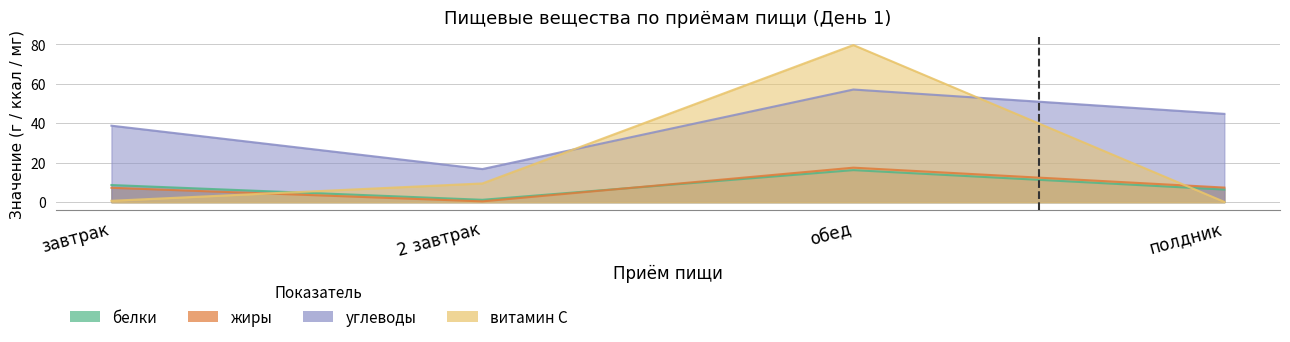

What position from the left is 2 завтрак?

2